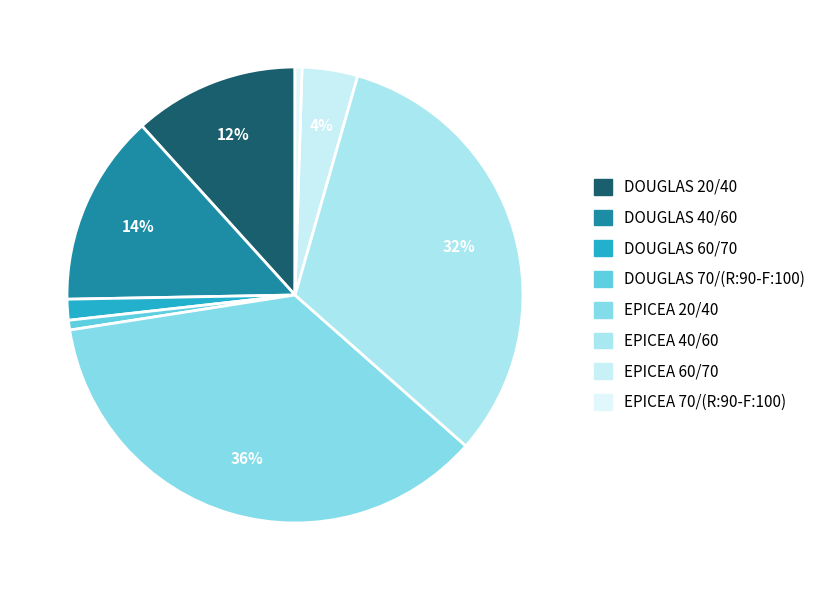

To the nearest percent, what is the difference between the DOUGLAS 70/(R:90-F:100) and DOUGLAS 40/60 slice percentages?

13%